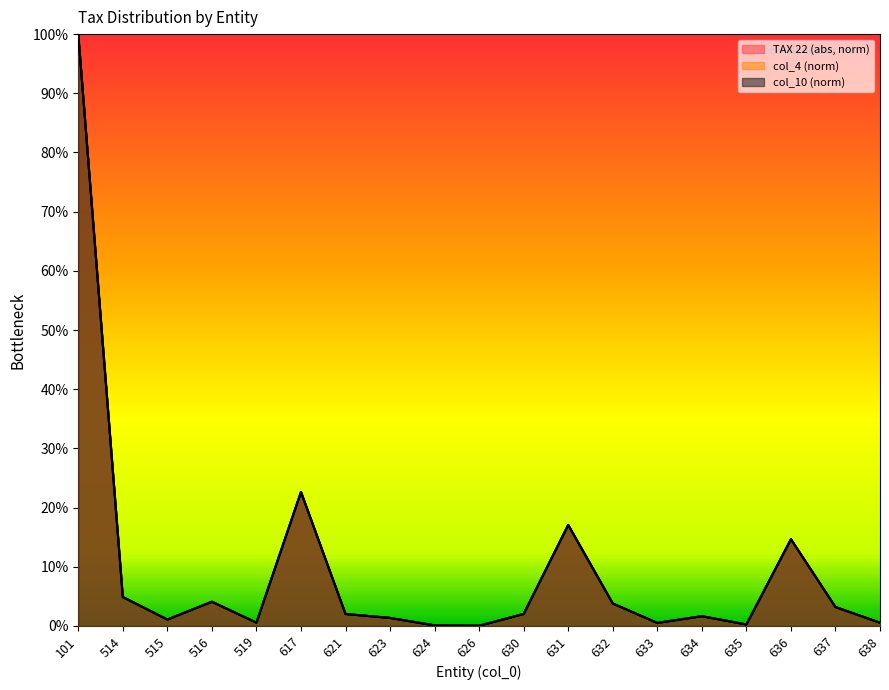

Between 101 and 638, which series saw the biggest shift?

col_4